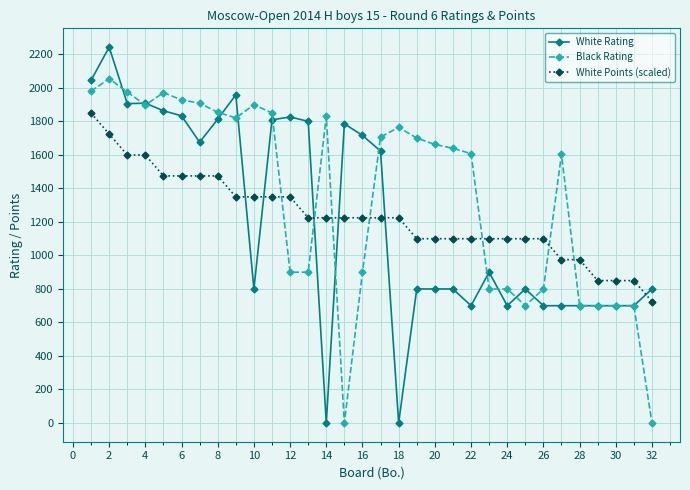

Does the chart have visible grid lines?

Yes